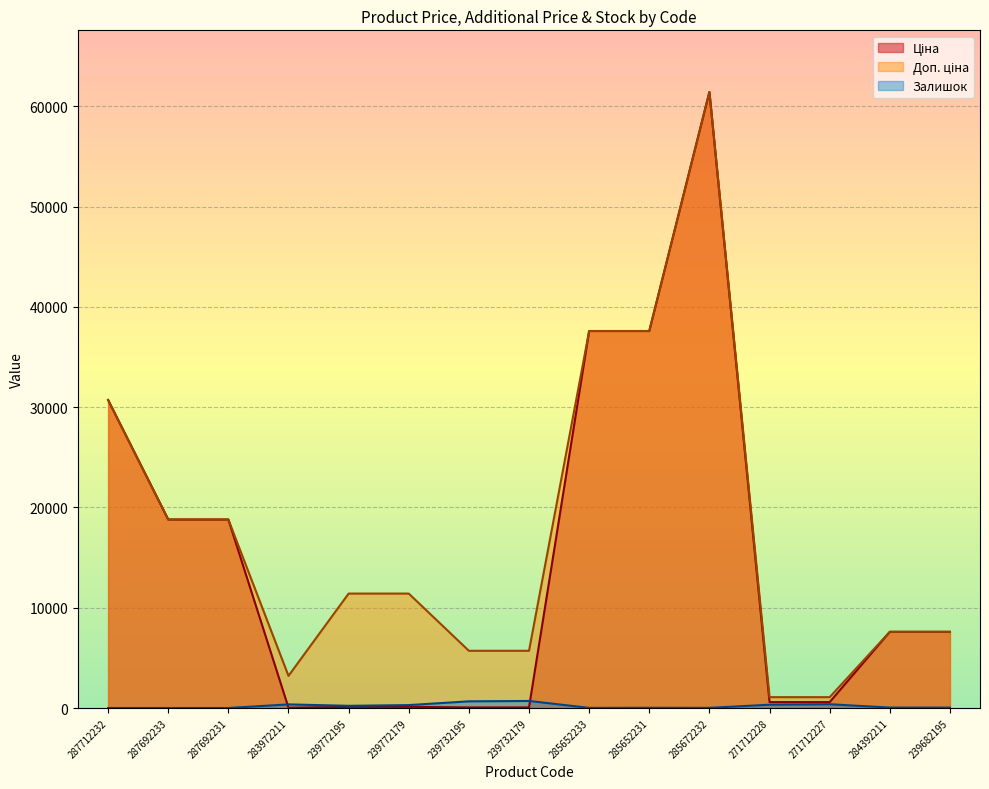

True or false: Ціна and Доп. ціна intersect in this chart.

False